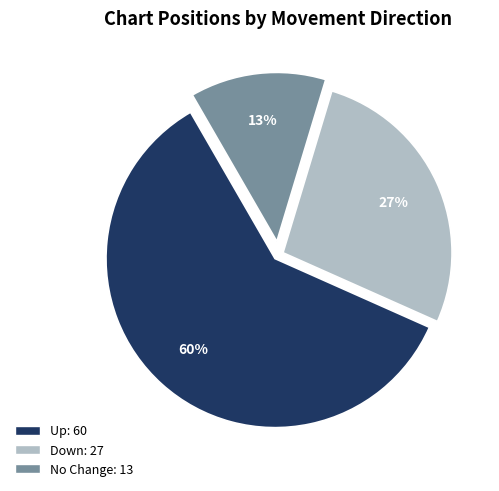

To the nearest percent, what is the average slice percentage?

33%